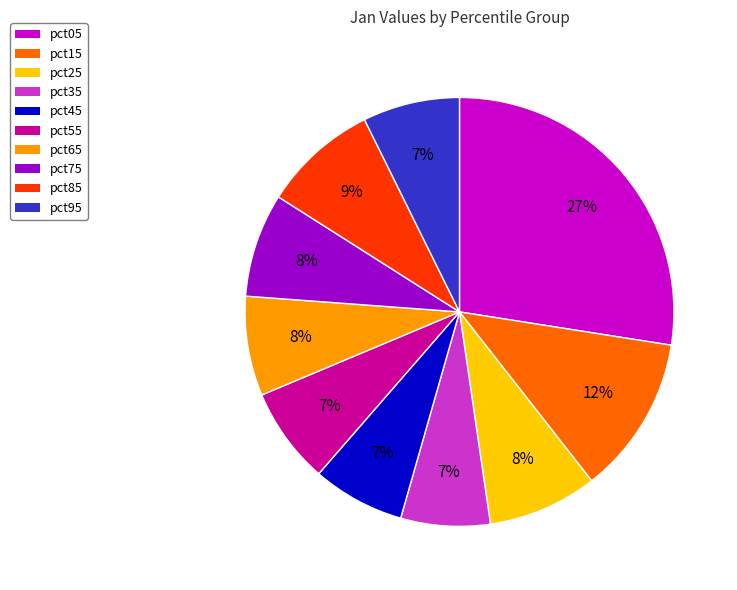

Does pct85 represent more than half of the total?

No